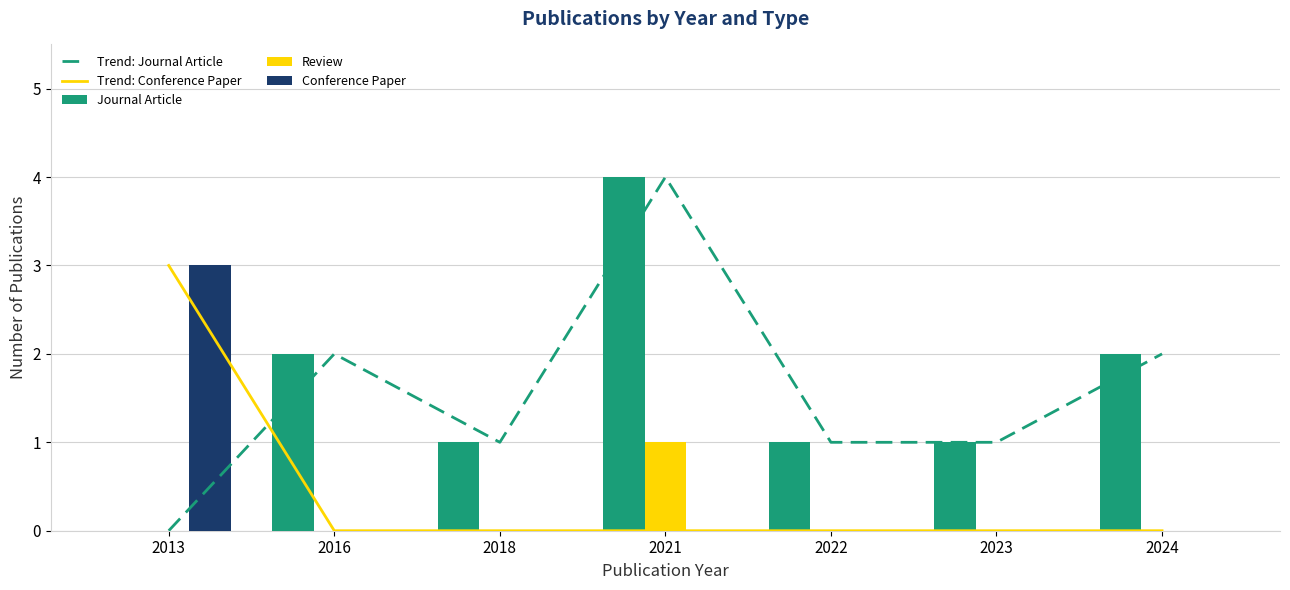

Which series has the largest total across all categories?

Trend: Journal Article